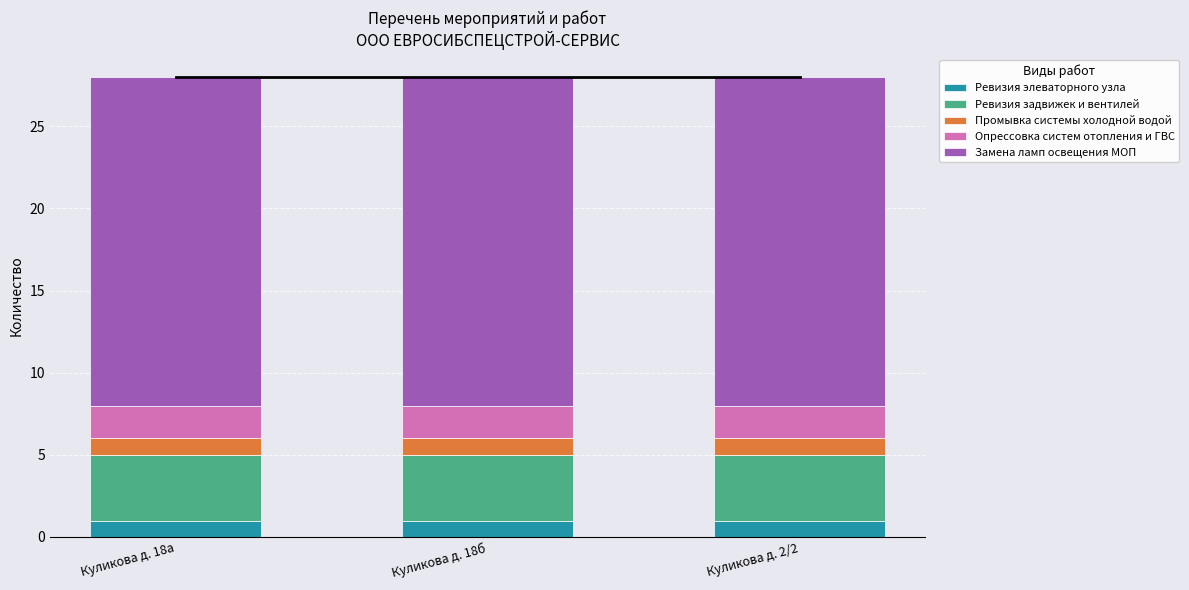

The Ревизия элеваторного узла series shows 1 at Куликова д. 18а. True or false?

True